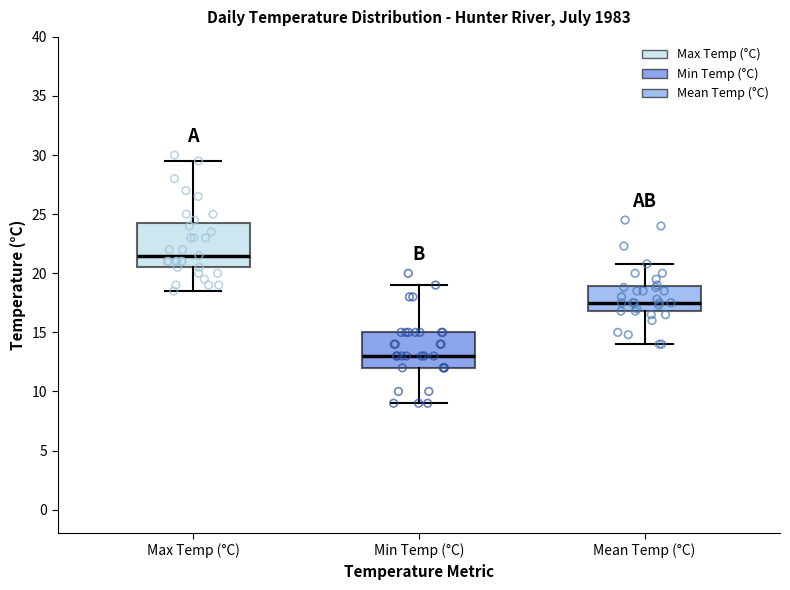

Comparing the boxes themselves (not the whiskers), which one is the tallest?

Max Temp (°C)